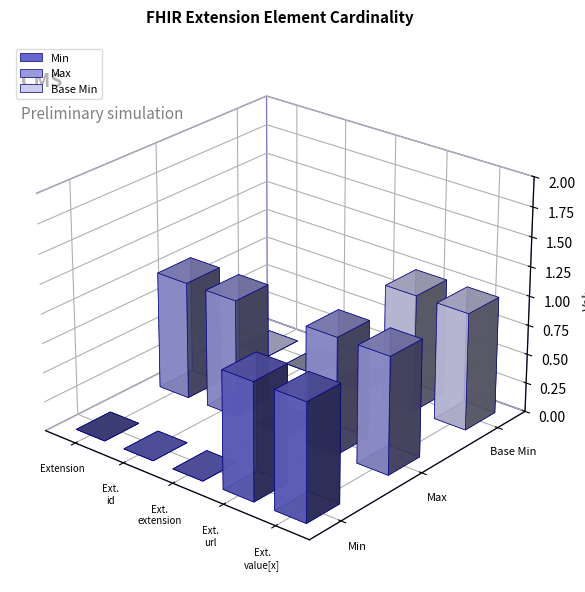

Where is Max nearest to the value 0?

Extension.extension